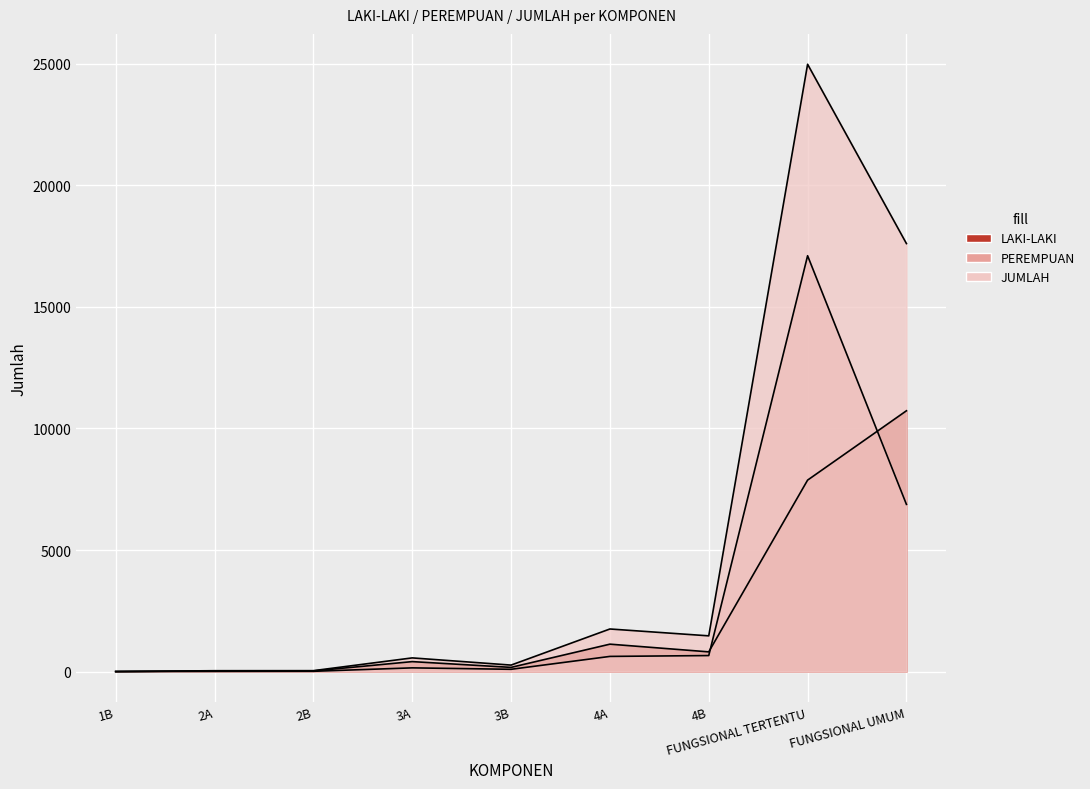

How many data points in LAKI-LAKI are less than 410?

4